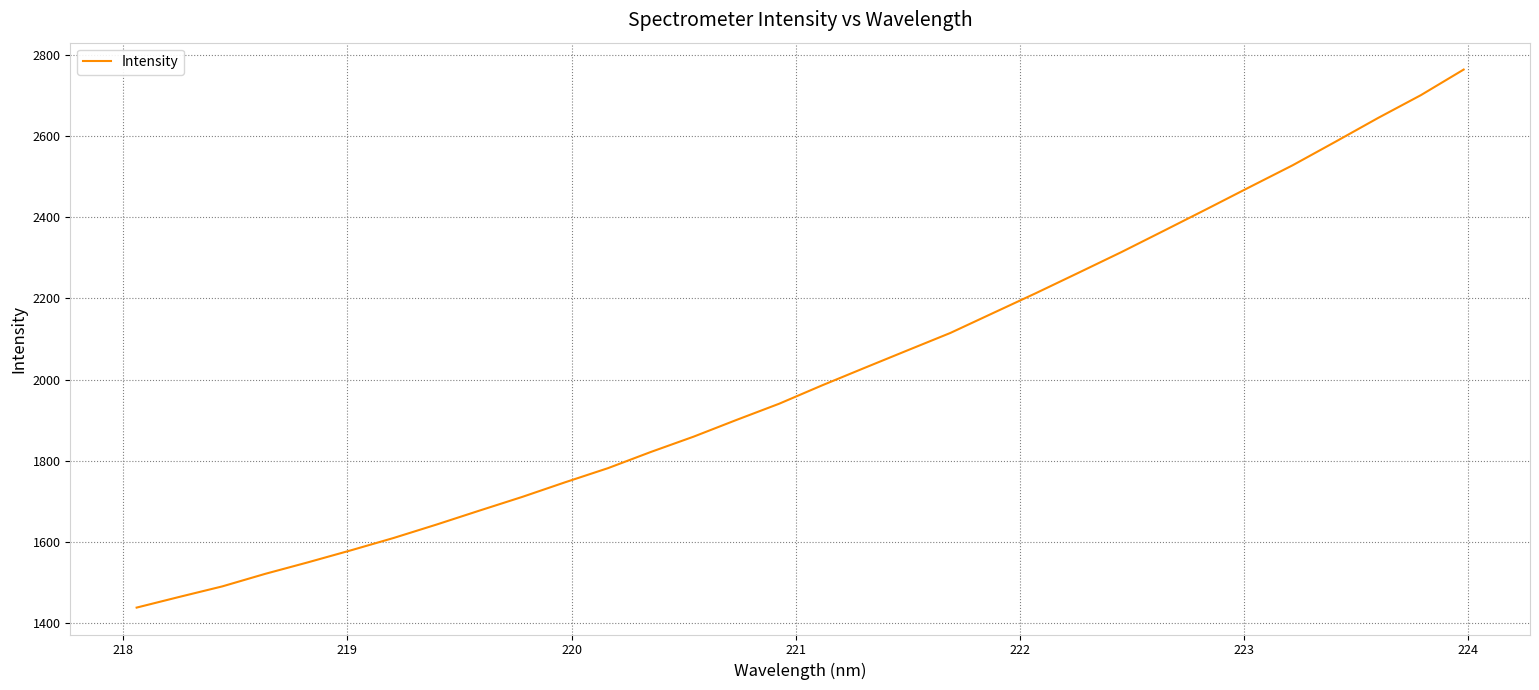

What is the smallest value displayed?

1437.7